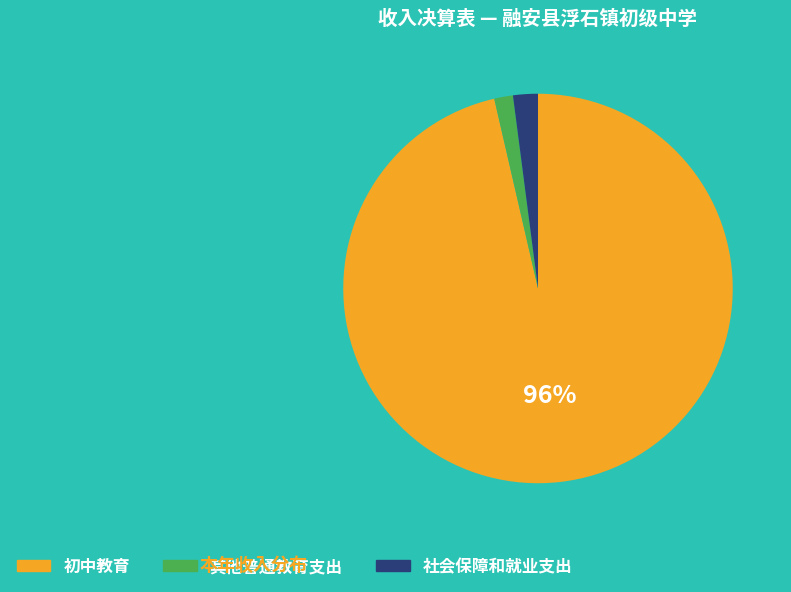

What percentage is the 初中教育 slice, to the nearest percent?

96%